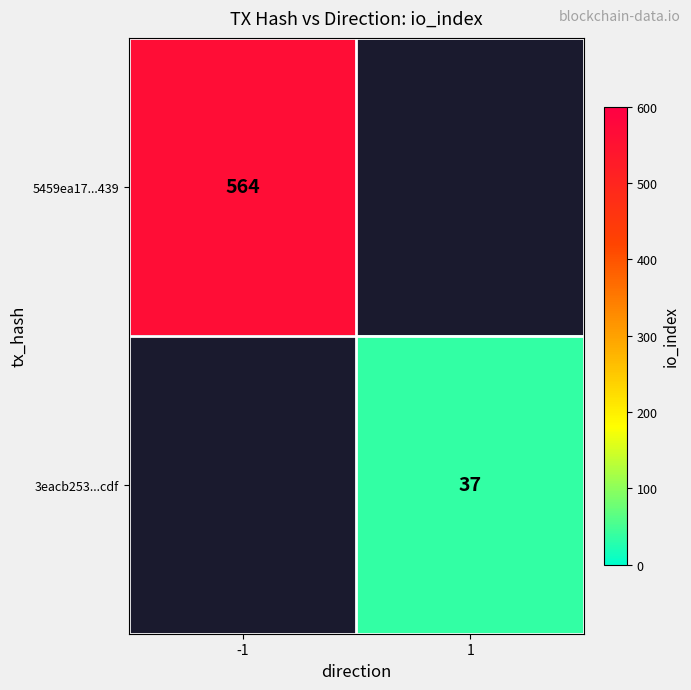

Is it true that 3eacb253...cdf equals 26 at 1?

False